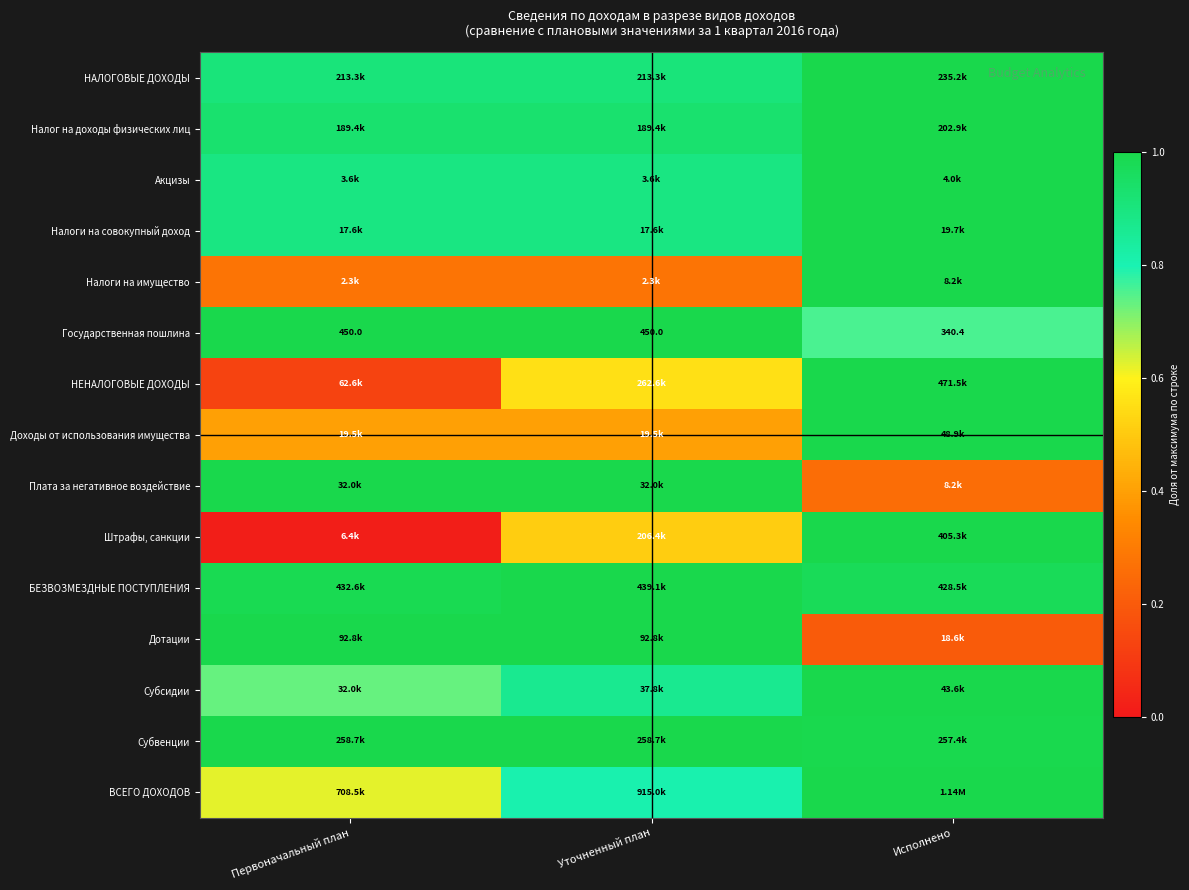

Rank the categories by Дотации value from highest to lowest.

Первоначальный план, Уточненный план, Исполнено